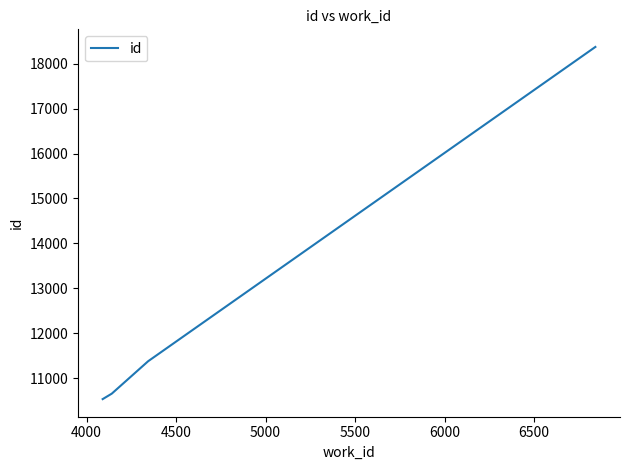

True or false: there are more than 1 points higher than both neighbors.

False